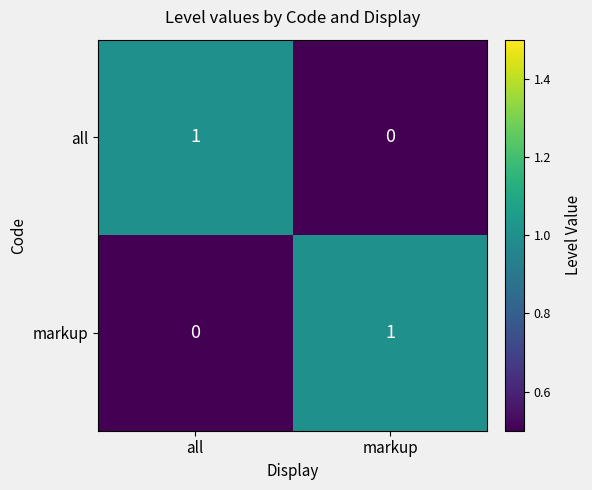

Rank the series at markup from highest to lowest value.

markup, all